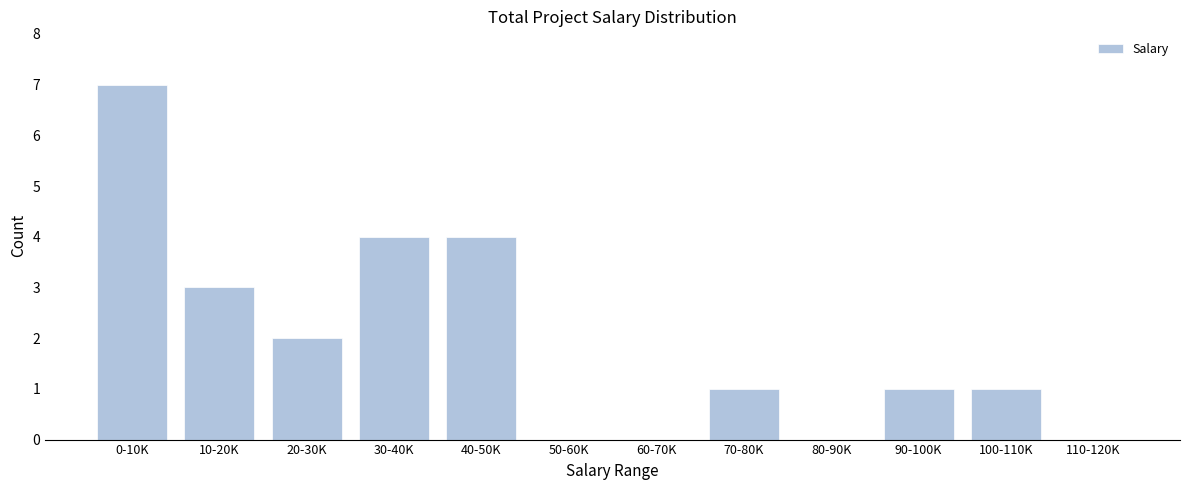

Reading right to left, extract all data points from this chart.

110-120K=0	100-110K=1	90-100K=1	80-90K=0	70-80K=1	60-70K=0	50-60K=0	40-50K=4	30-40K=4	20-30K=2	10-20K=3	0-10K=7